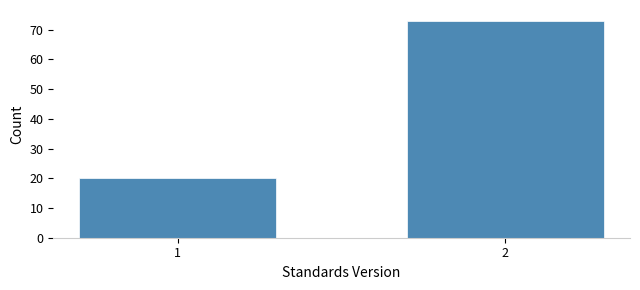

Reading left to right, what are all the values shown in this chart?

1=20	2=73